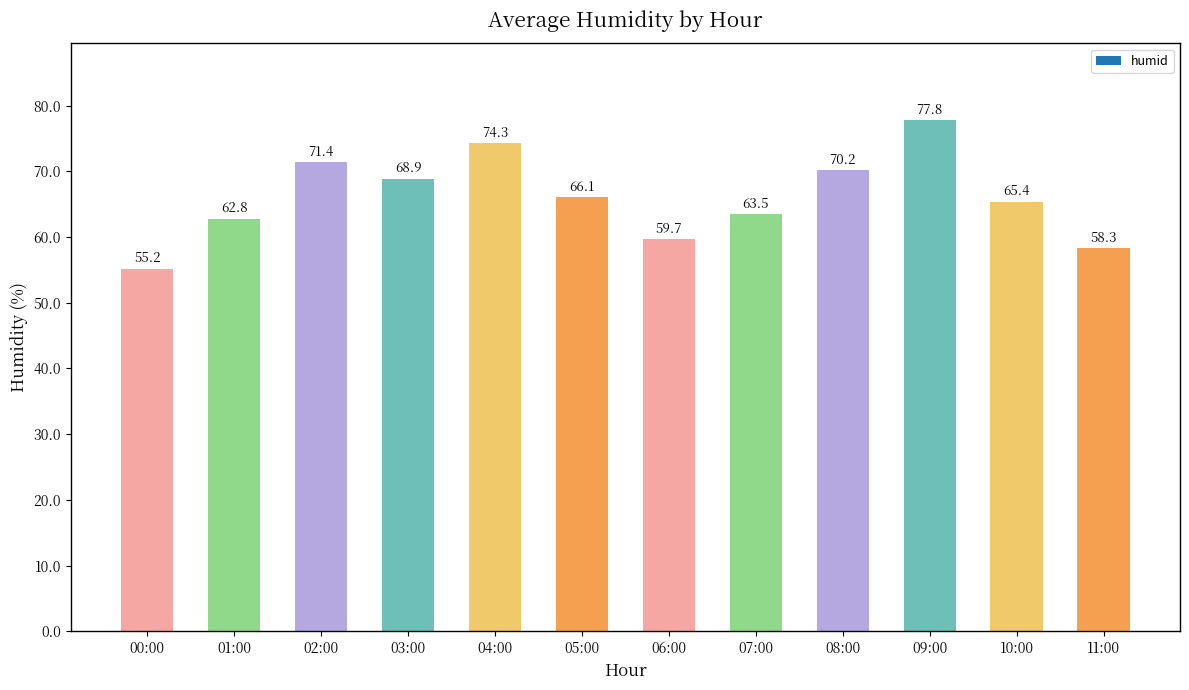

Reading right to left, list all the values displayed in this chart.

11:00=58.3	10:00=65.4	09:00=77.8	08:00=70.2	07:00=63.5	06:00=59.7	05:00=66.1	04:00=74.3	03:00=68.9	02:00=71.4	01:00=62.8	00:00=55.2